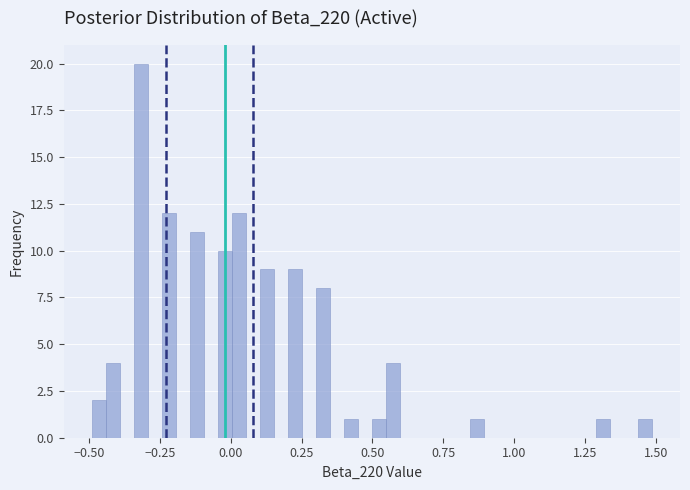

Around what value on the x-axis is the tallest bar? Give the approximate position of its centre, as read against the axis.

-0.30